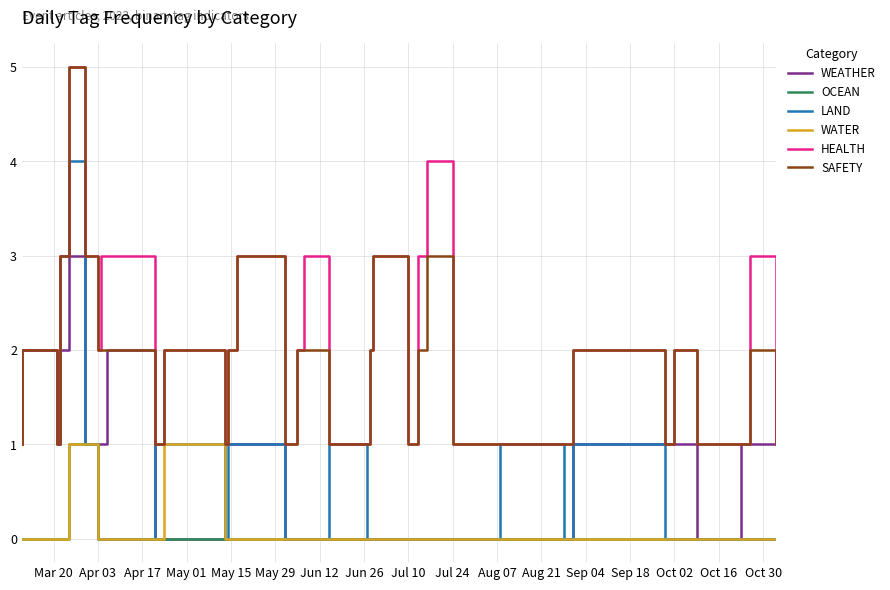

True or false: SAFETY has more than 1 points higher than both neighbors.

True